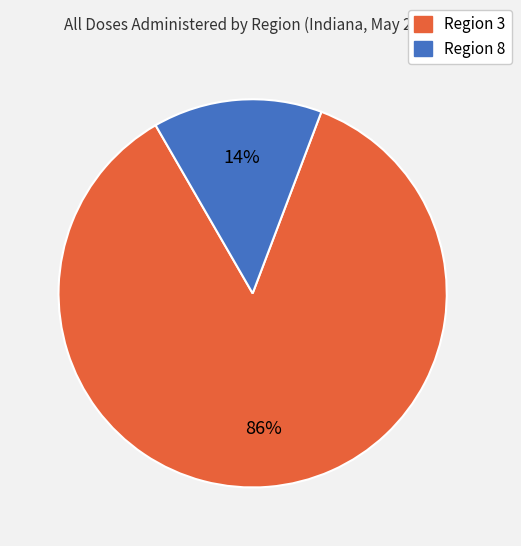

To the nearest percent, what portion does Region 3 represent?

86%